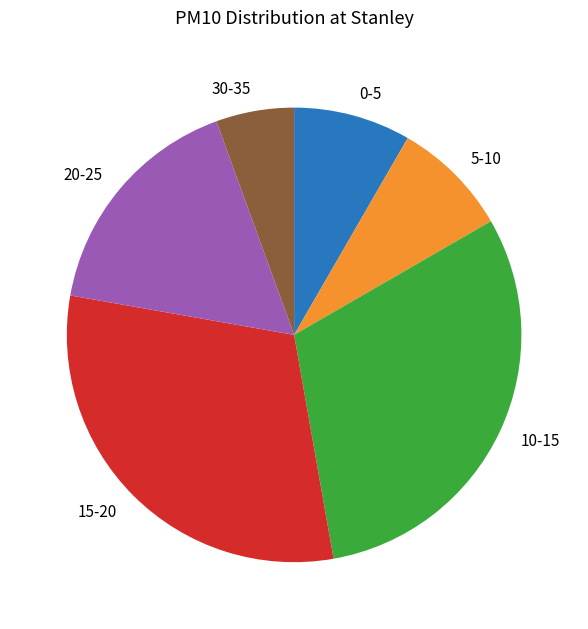

The 20-25 slice represents 4% of the pie. True or false?

False